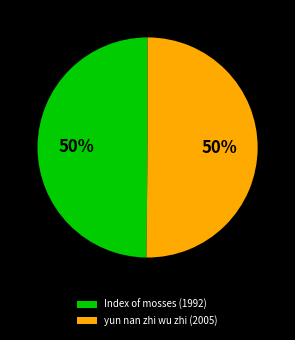

Do yun nan zhi wu zhi (2005) and Index of mosses (1992) together represent more than half of the pie?

Yes